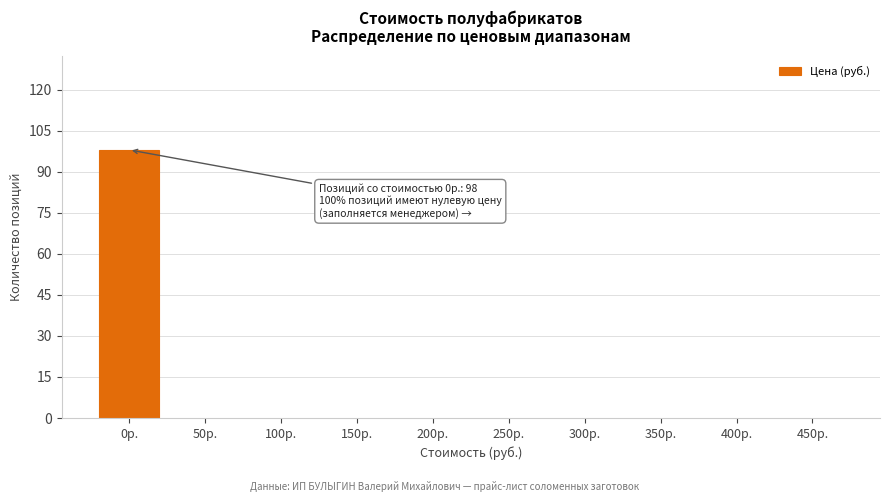

Reading right to left, extract all data points from this chart.

450р.=0	400р.=0	350р.=0	300р.=0	250р.=0	200р.=0	150р.=0	100р.=0	50р.=0	0р.=98